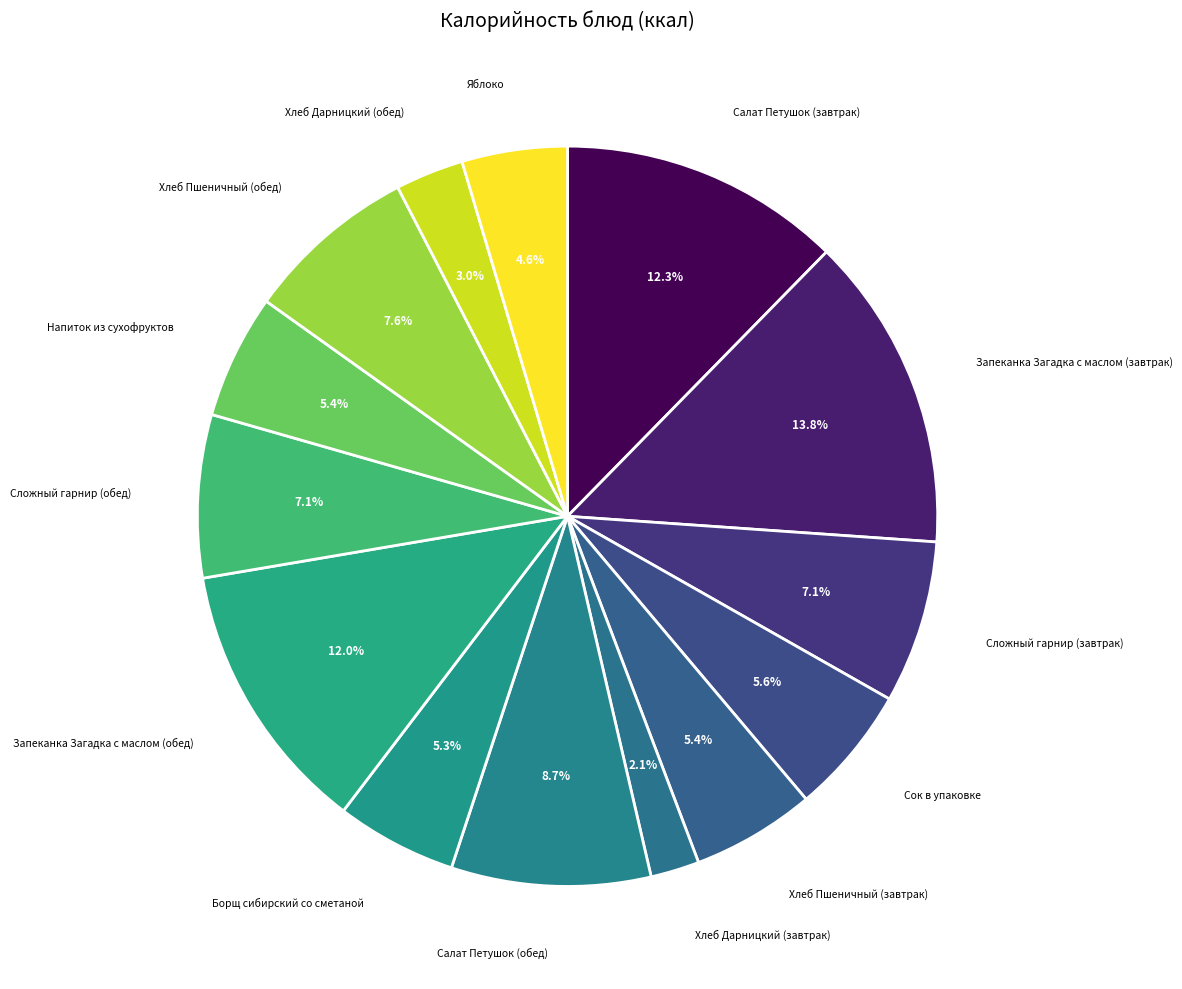

How many slices are in this pie chart?

14